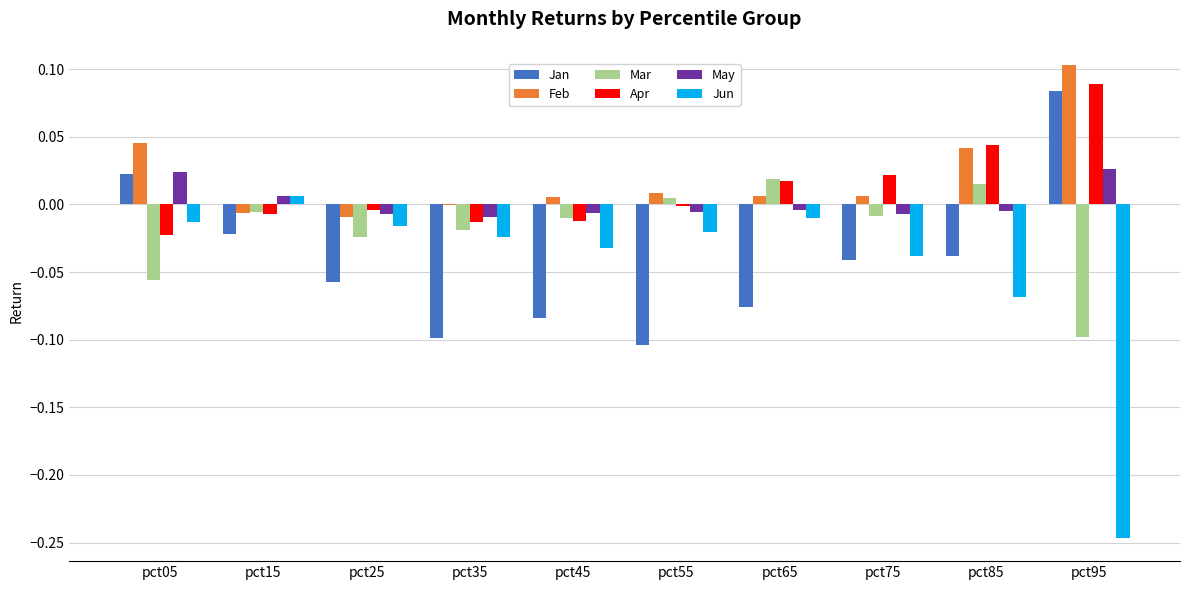

Is it true that Feb equals 0.0 at pct05?

True